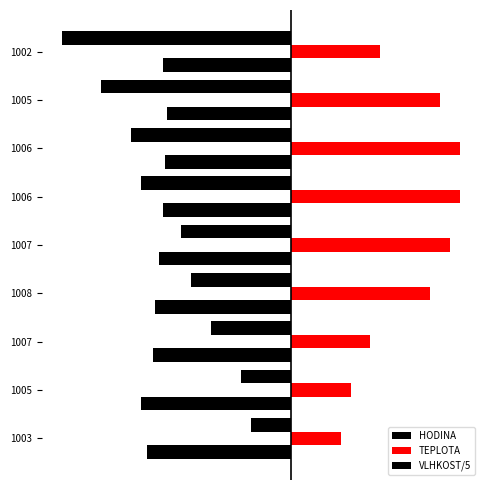

What is the smallest value displayed?

-23.0